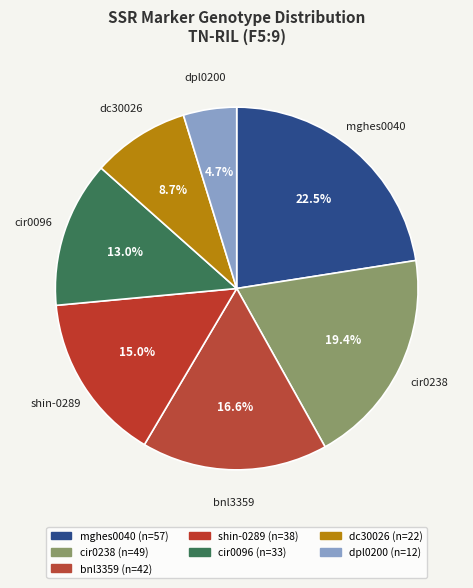

Between cir0096 and bnl3359, which is larger?

bnl3359